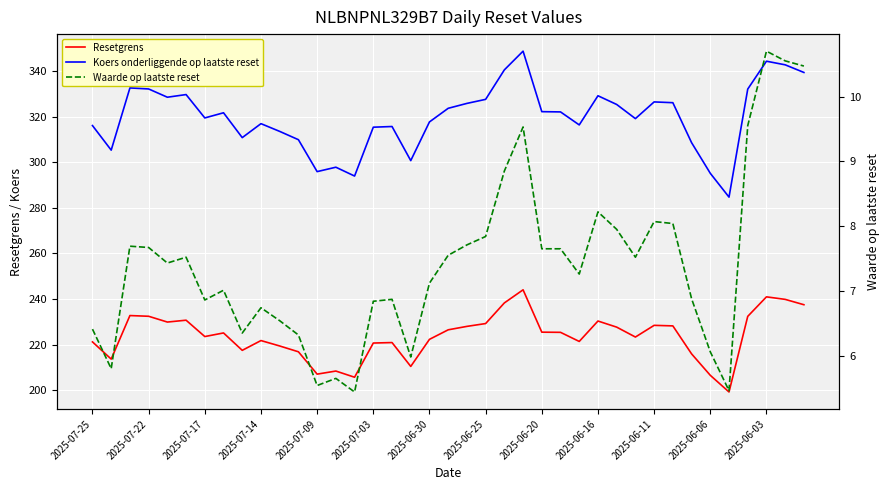

The Resetgrens series shows 220.7 at 2025-07-03. True or false?

True